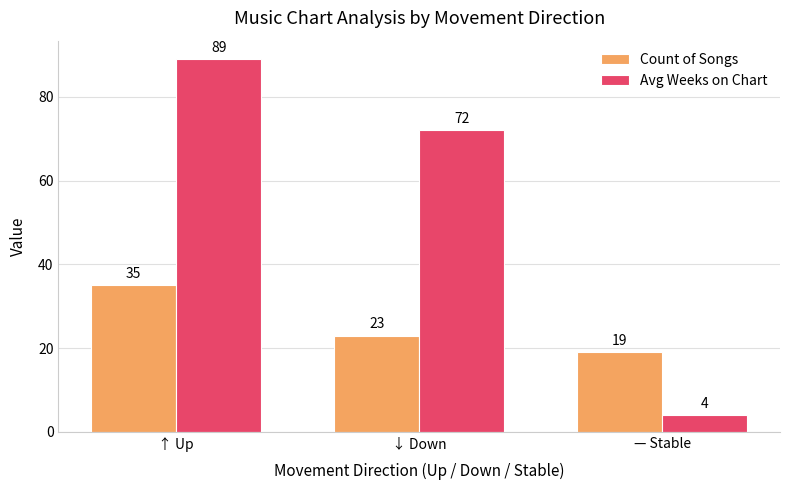

Reading left to right, transcribe all the data shown in this chart.

Count of Songs: 35	23	19
Avg Weeks on Chart: 89	72	4